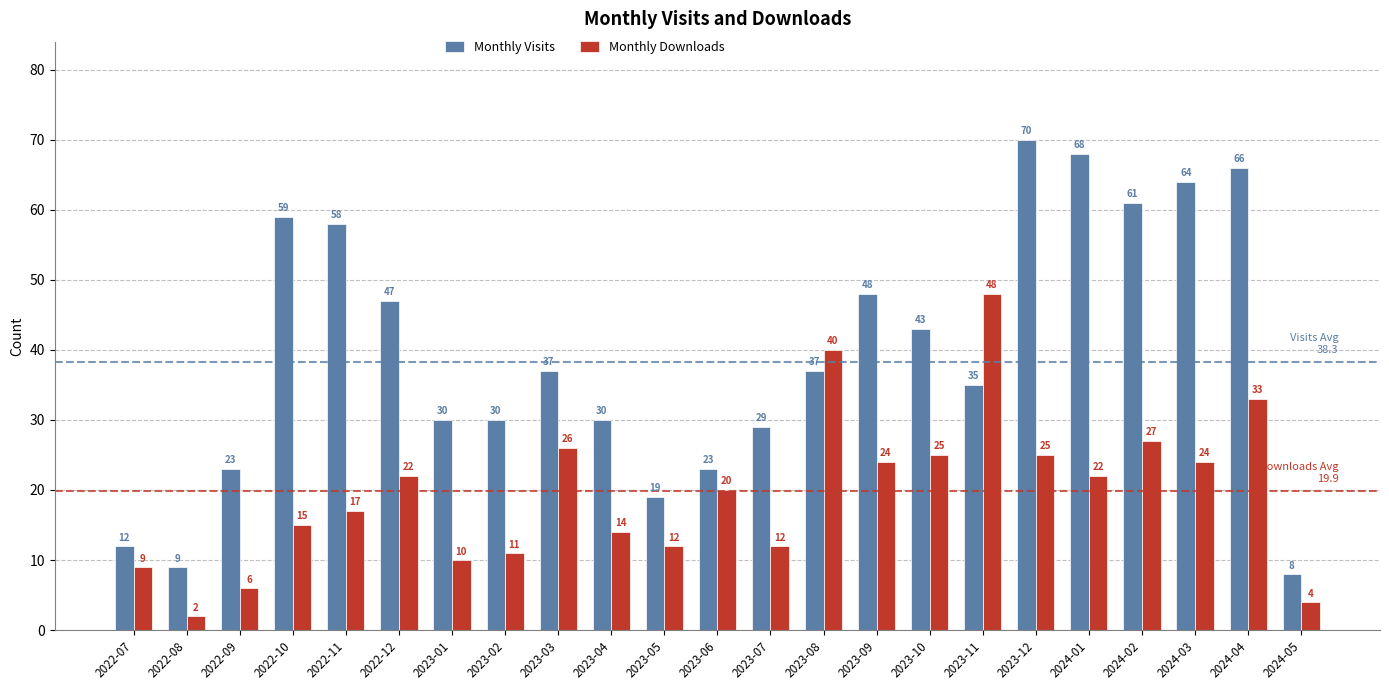

What is the label of the 20th bar from the right?

2022-10